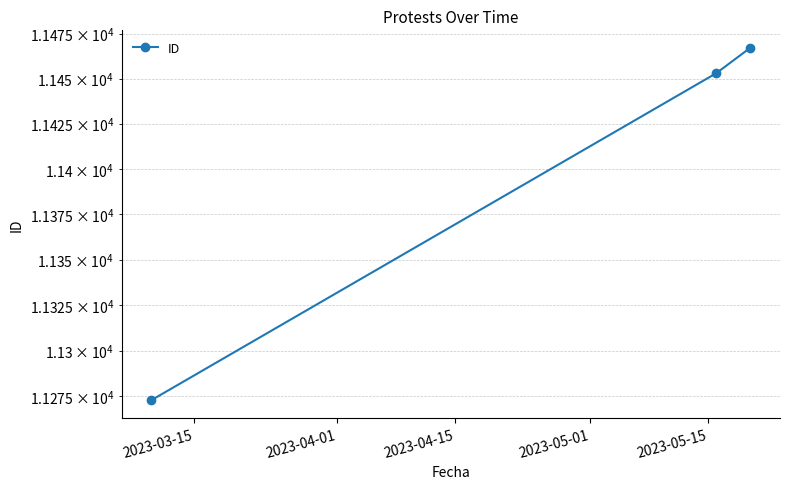

How many data points are less than 11453?

1